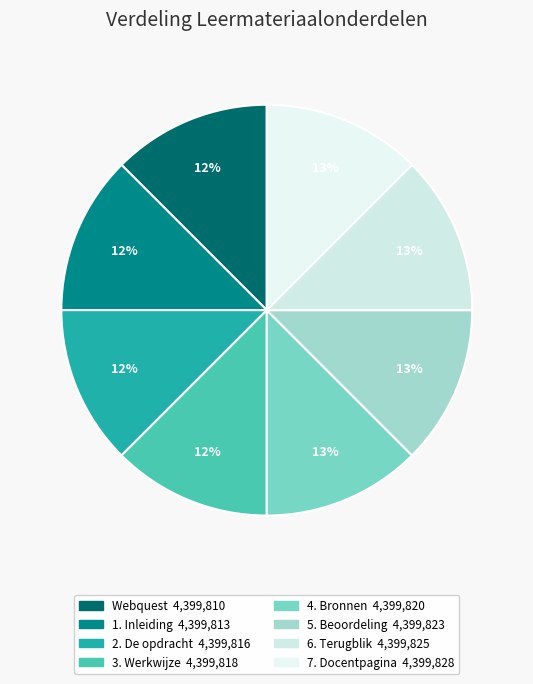

Count the number of slices in the pie.

8